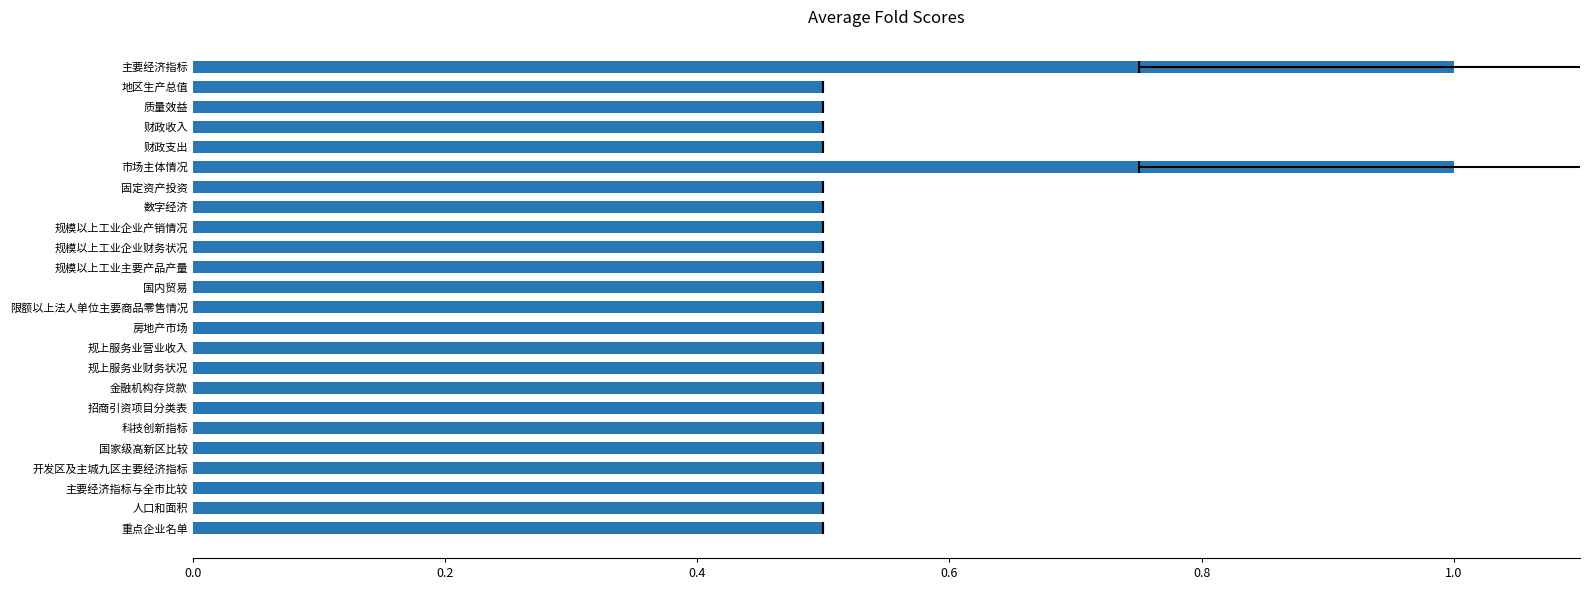

What is the smallest value displayed?

0.5